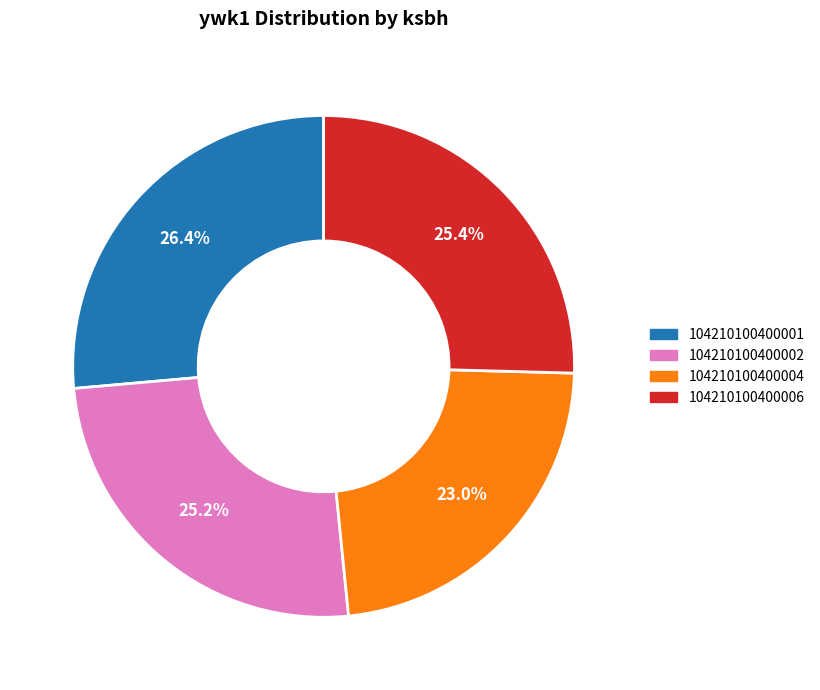

Which slice is the largest?

104210100400001